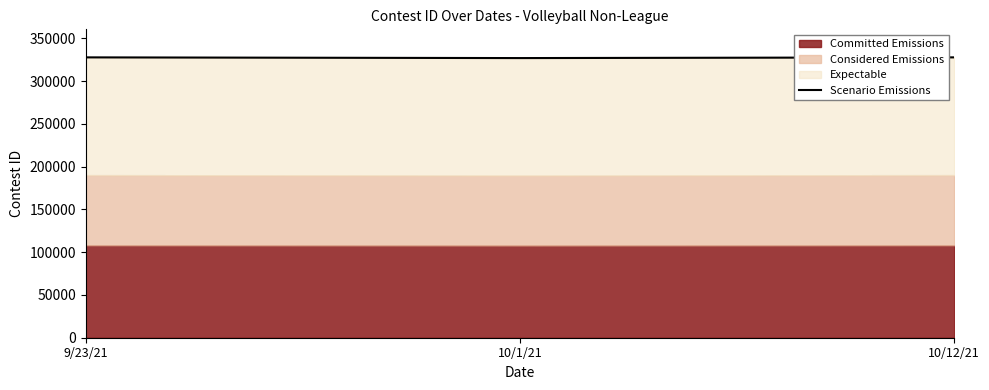

What is the sum of the values at 9/23/21 and 10/1/21?

654984